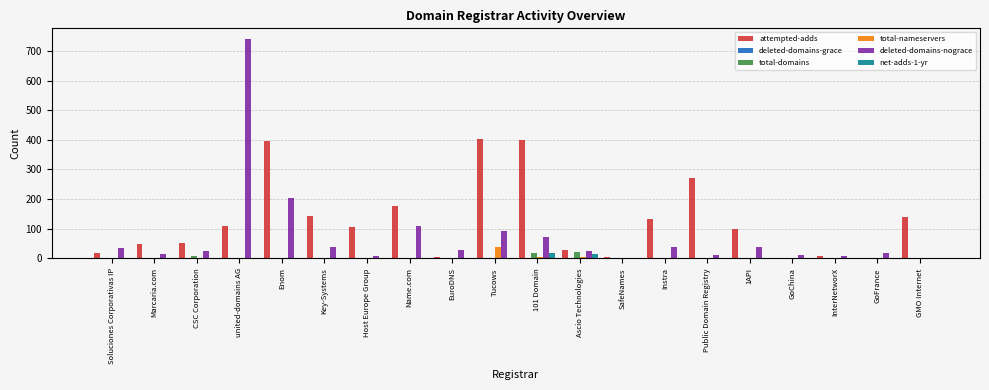

The total-nameservers series shows 26 at InterNetworX. True or false?

False